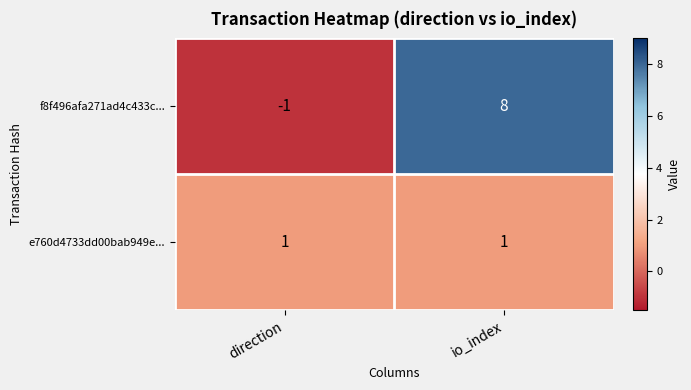

At which category does the chart reach its peak across all series?

io_index